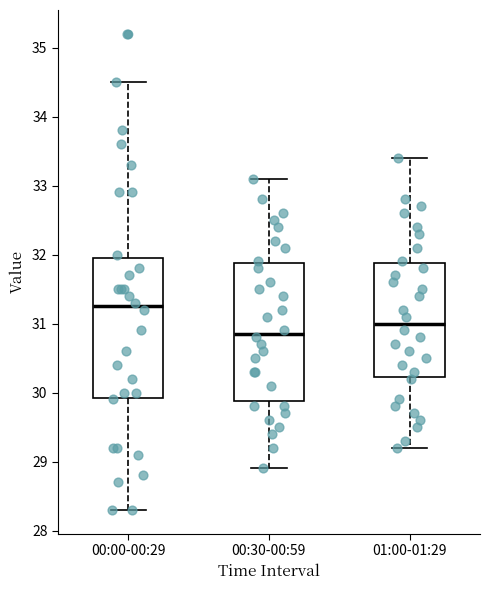

Which box's median line is the highest?

00:00-00:29